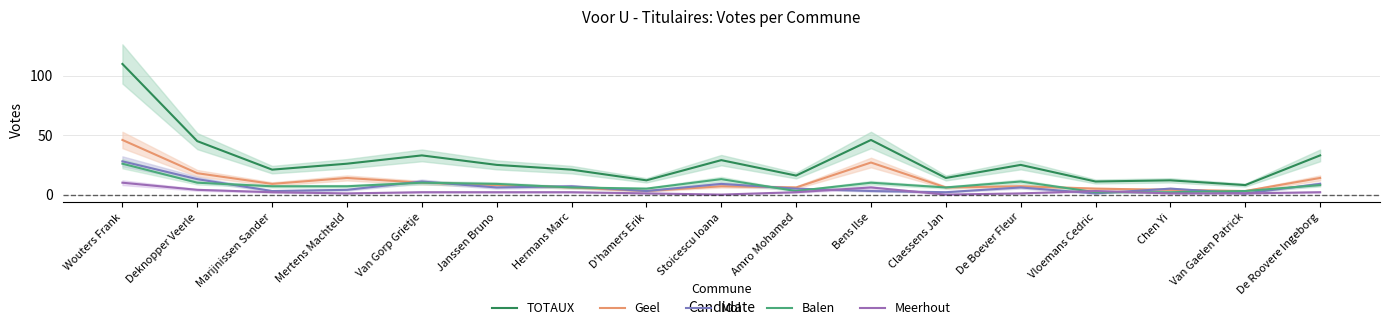

Read the Geel value at Bens Ilse, to the nearest 10.

30